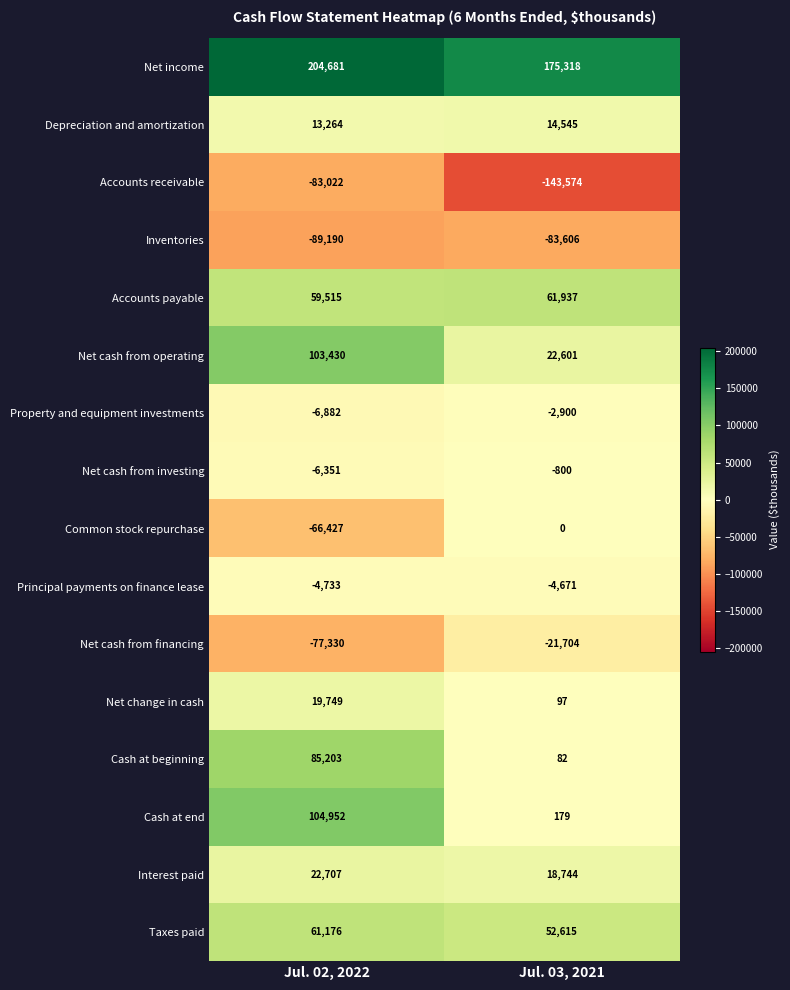

At which category is the sum across all series the highest?

Jul. 02, 2022